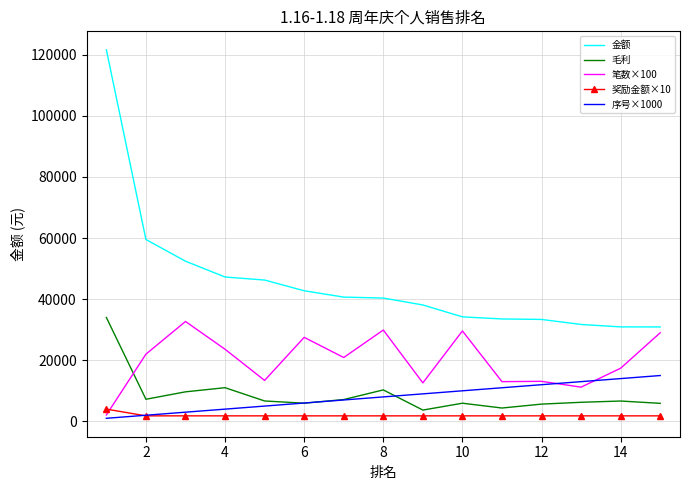

How many intersections are there between 毛利 and 笔数×100?

1